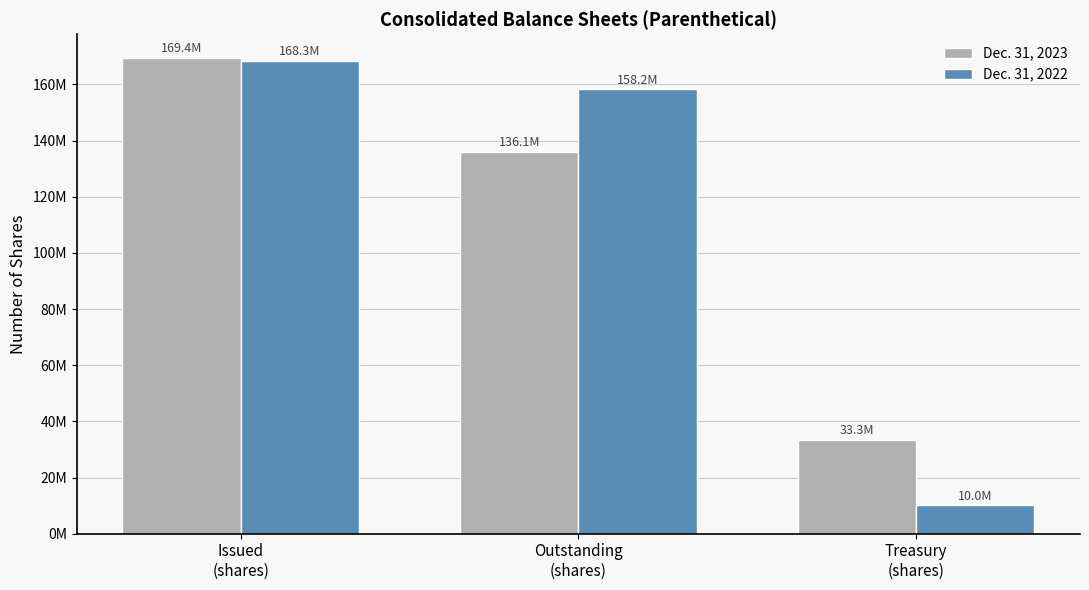

What is the sum of all Dec. 31, 2022 values?

336551008